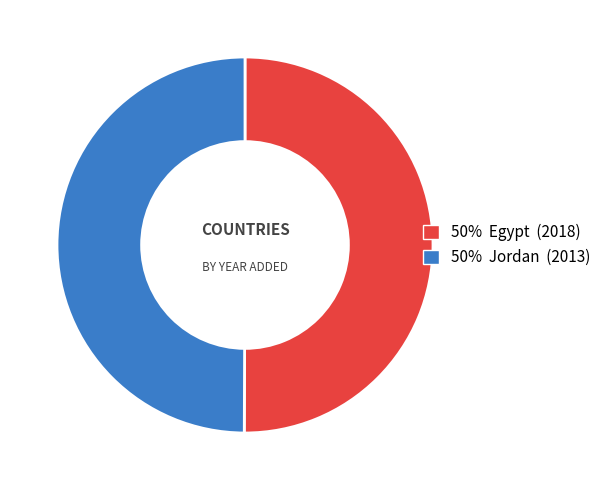

Which slice is the smallest?

Jordan